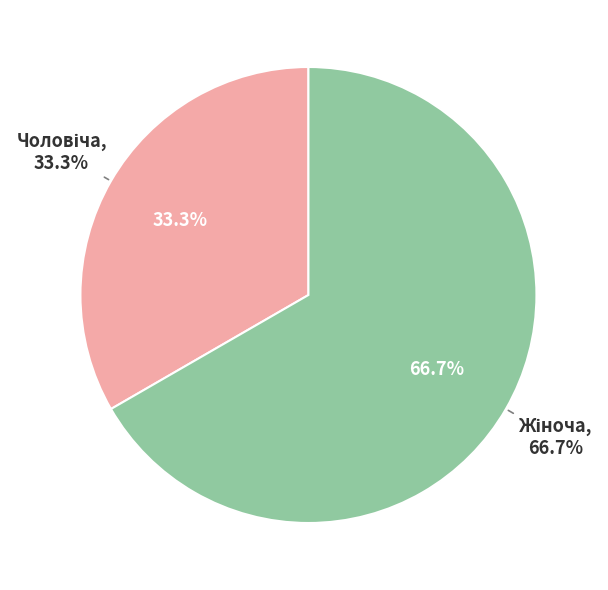

Count the number of slices in the pie.

2